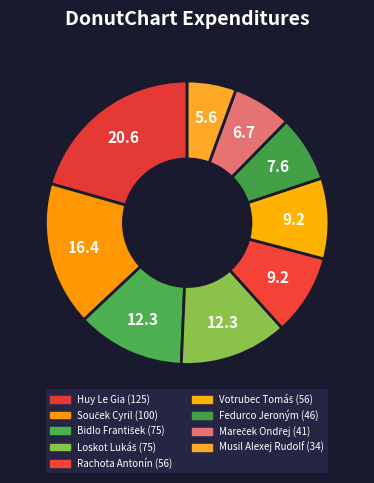

True or false: Musil Alexej Rudolf accounts for 6% of the total.

True